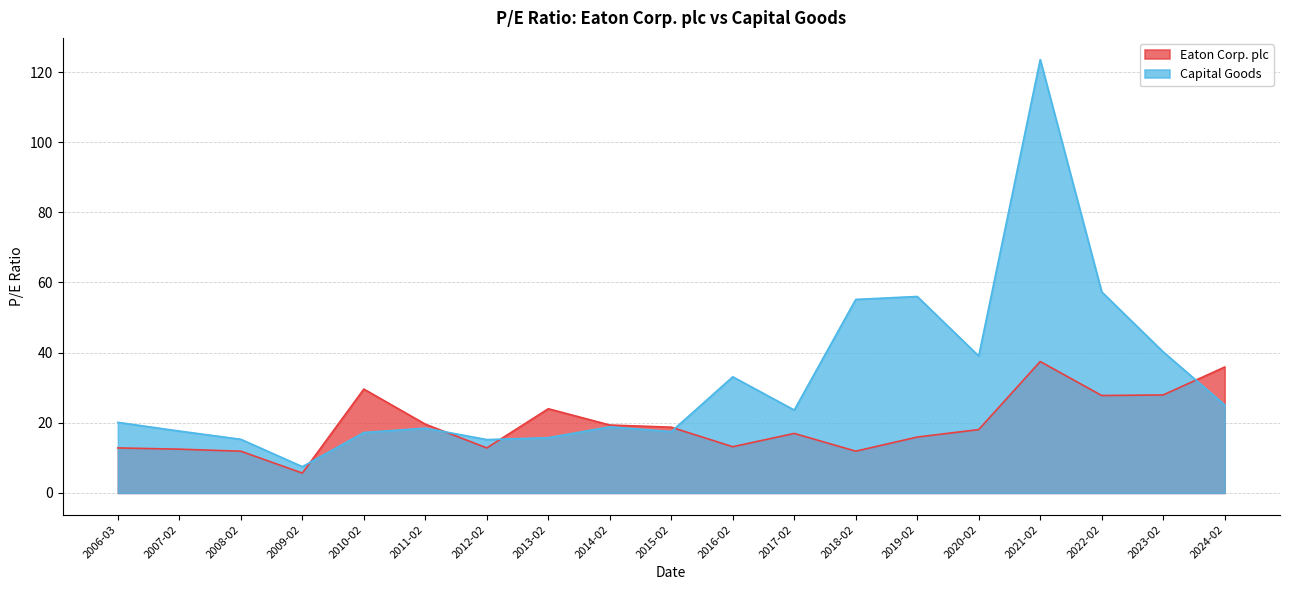

How many intersections are there between Eaton Corp. plc and Capital Goods?

5